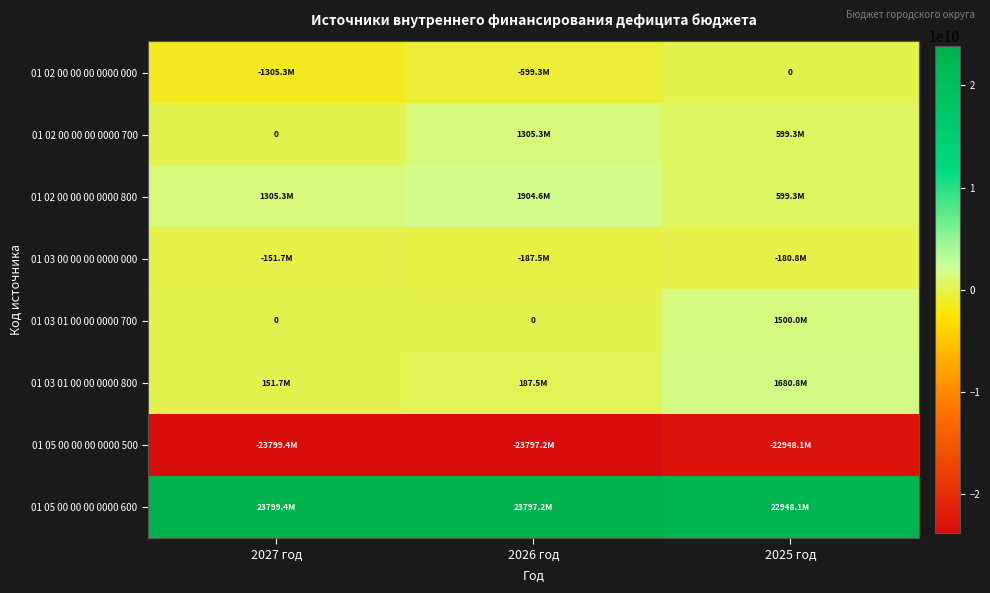

Which category has the highest value in the 01 05 00 00 00 0000 600 series?

2027 год